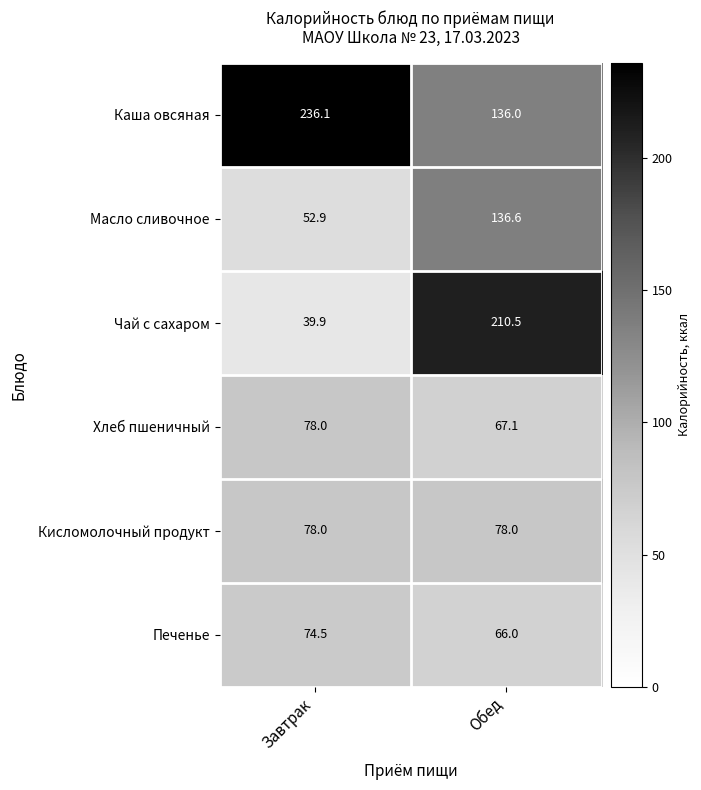

Rank the categories by Чай с сахаром value from highest to lowest.

Обед, Завтрак